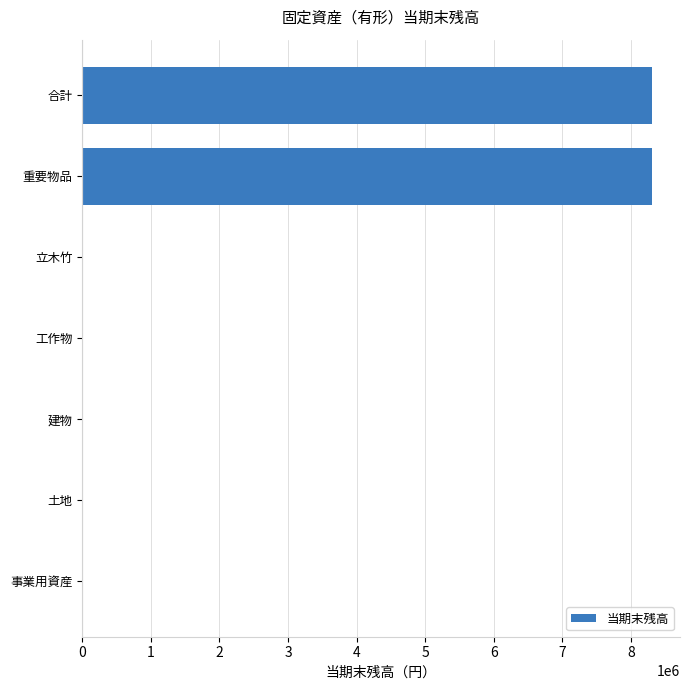

What is the greatest value displayed?

8300000